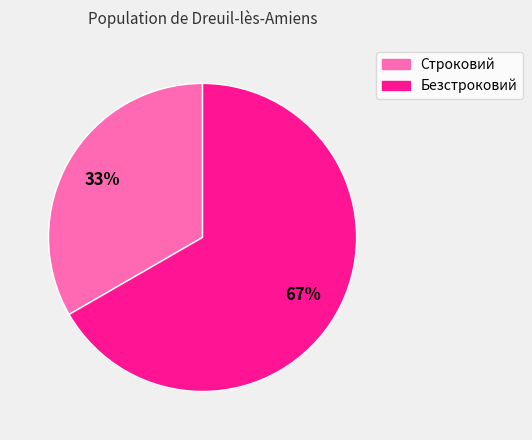

Combined, do Безстроковий and Строковий account for over 50%?

Yes